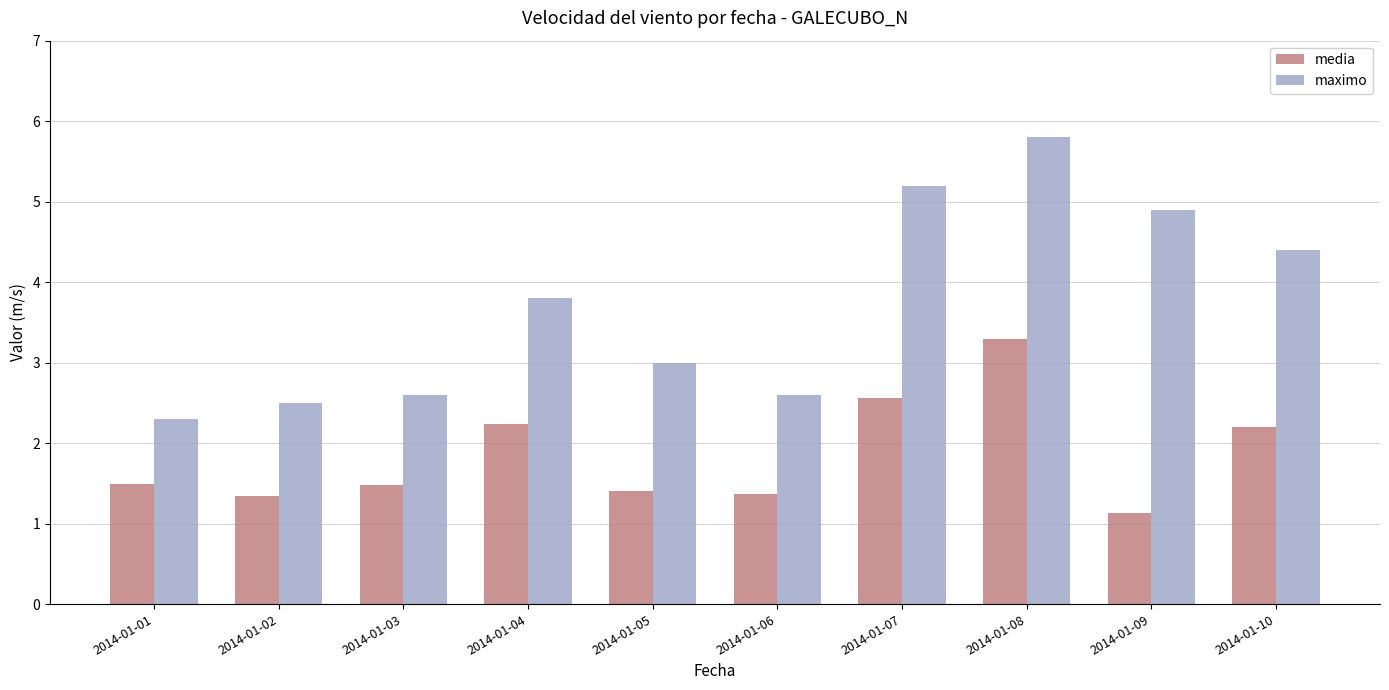

What is the sum of the maximo values at 2014-01-02 and 2014-01-05?

5.5